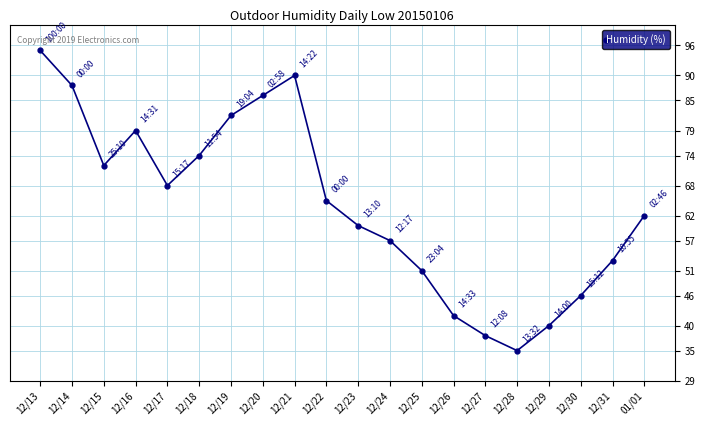

Rank the categories by value from lowest to highest.

12/28, 12/27, 12/29, 12/26, 12/30, 12/25, 12/31, 12/24, 12/23, 01/01, 12/22, 12/17, 12/15, 12/18, 12/16, 12/19, 12/20, 12/14, 12/21, 12/13